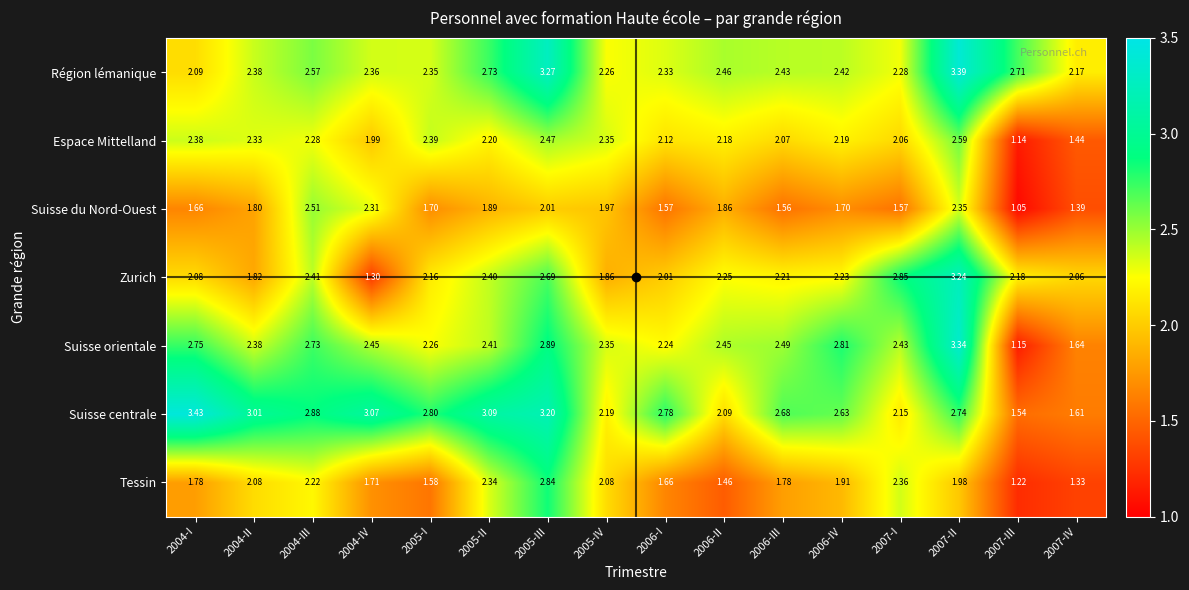

Between 2004-IV and 2005-IV, which series saw the biggest shift?

Suisse centrale